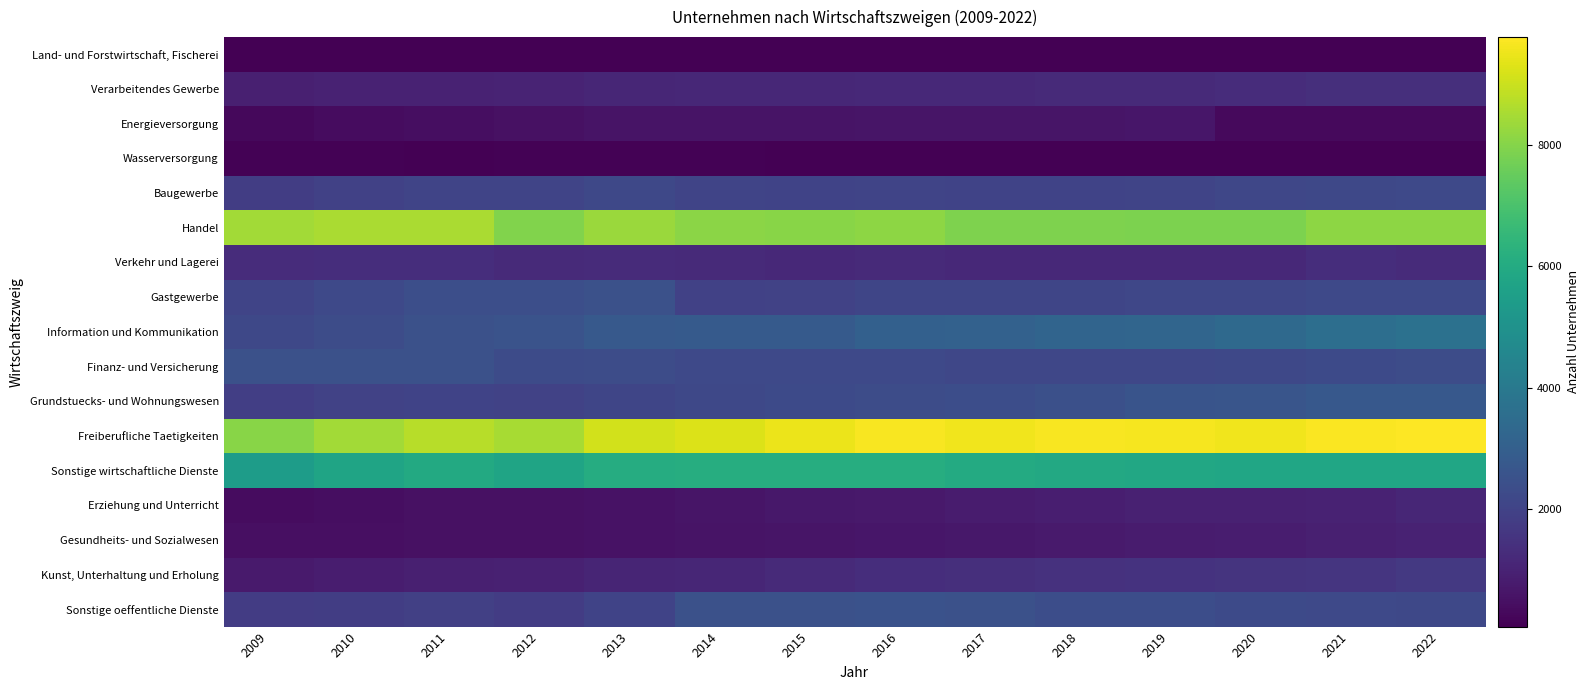

Which series has the largest total across all categories?

Freiberufliche Taetigkeiten